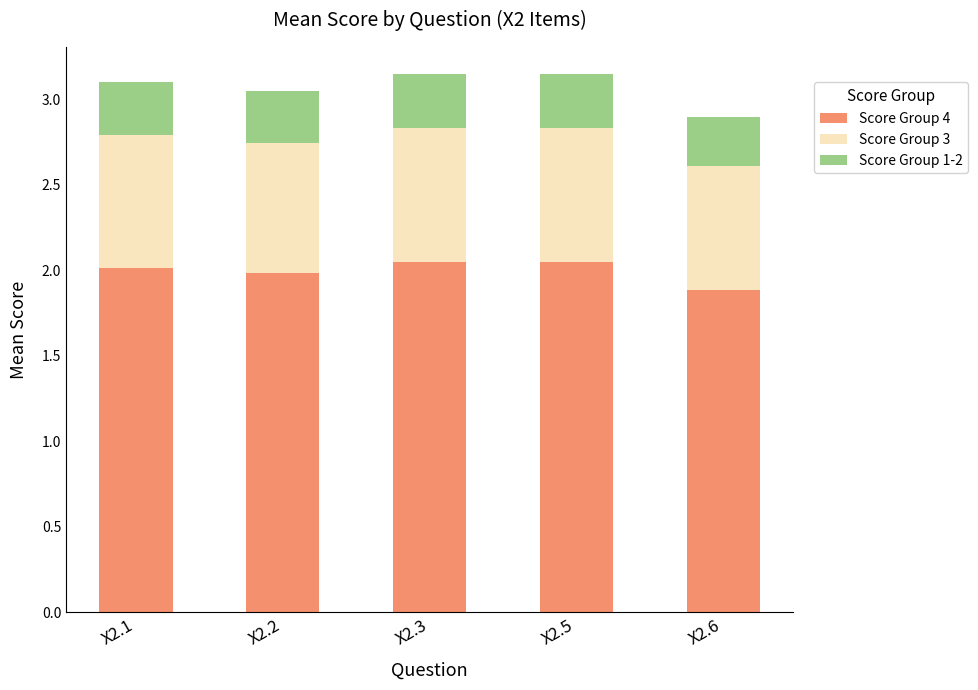

At which label is Score Group 4 closest to 1?

X2.6